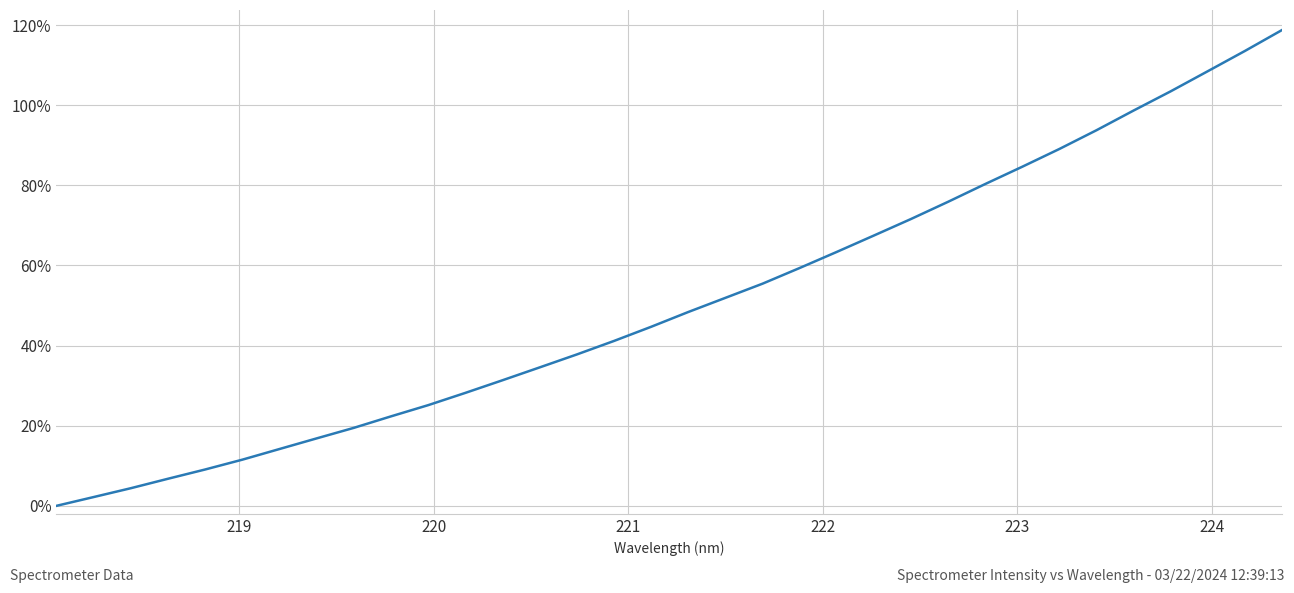

What is the greatest value displayed?

118.8